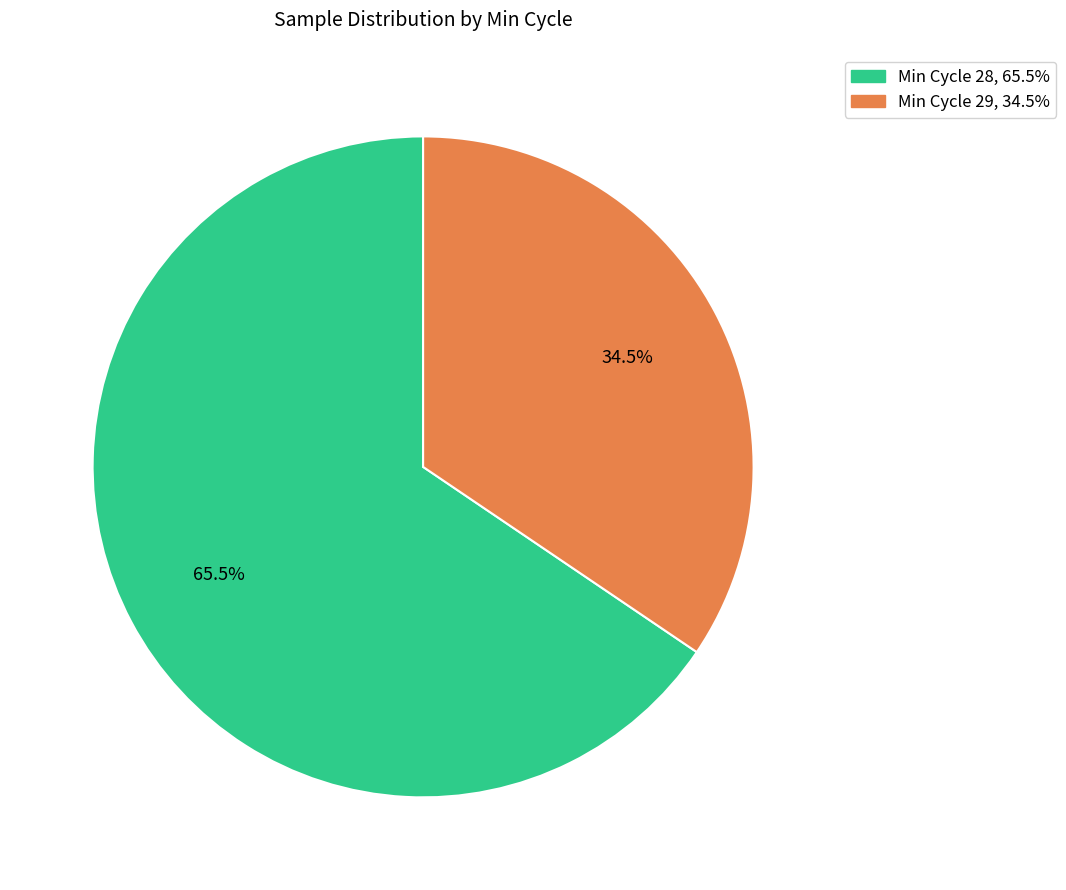

Is there a majority slice in this chart?

Yes